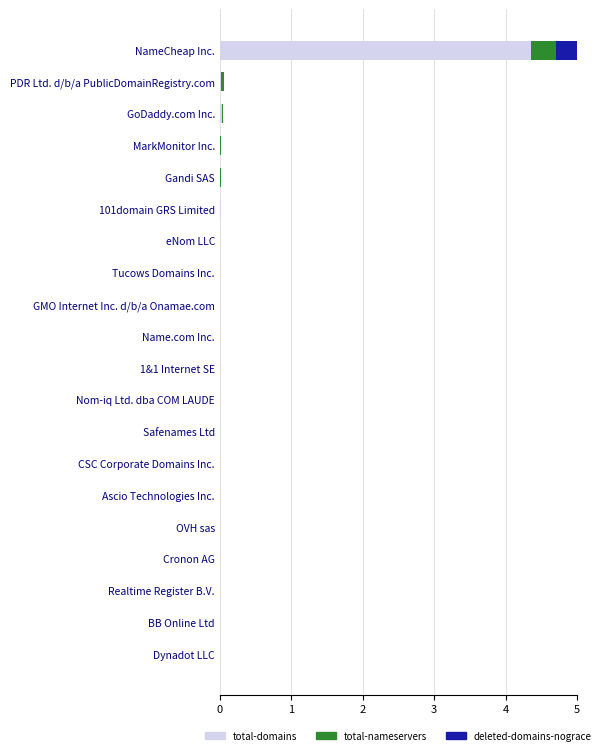

The value of total-domains at GoDaddy.com Inc. is 0.0. True or false?

True